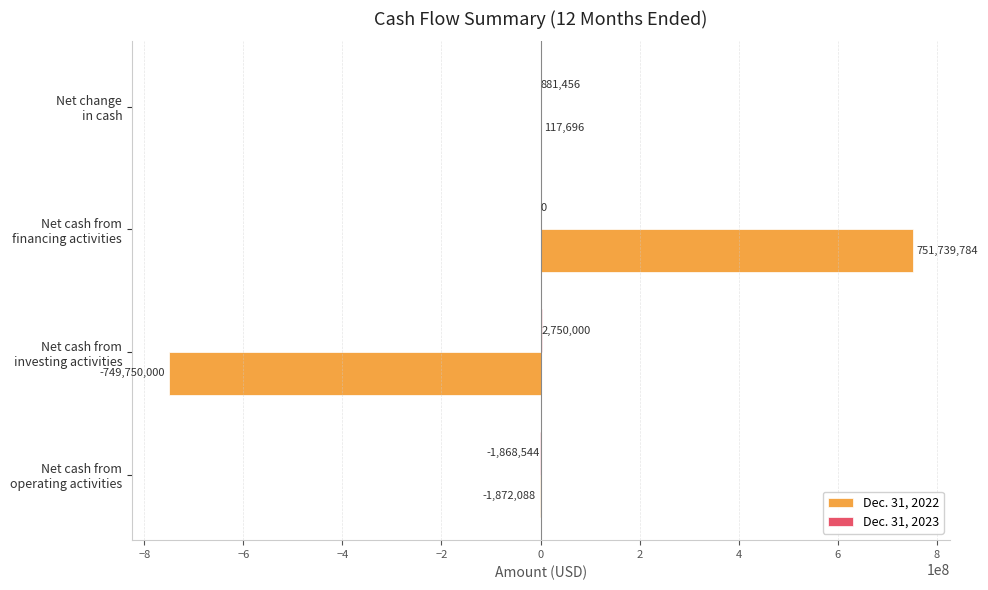

What is the sum of all Dec. 31, 2022 values?

235392